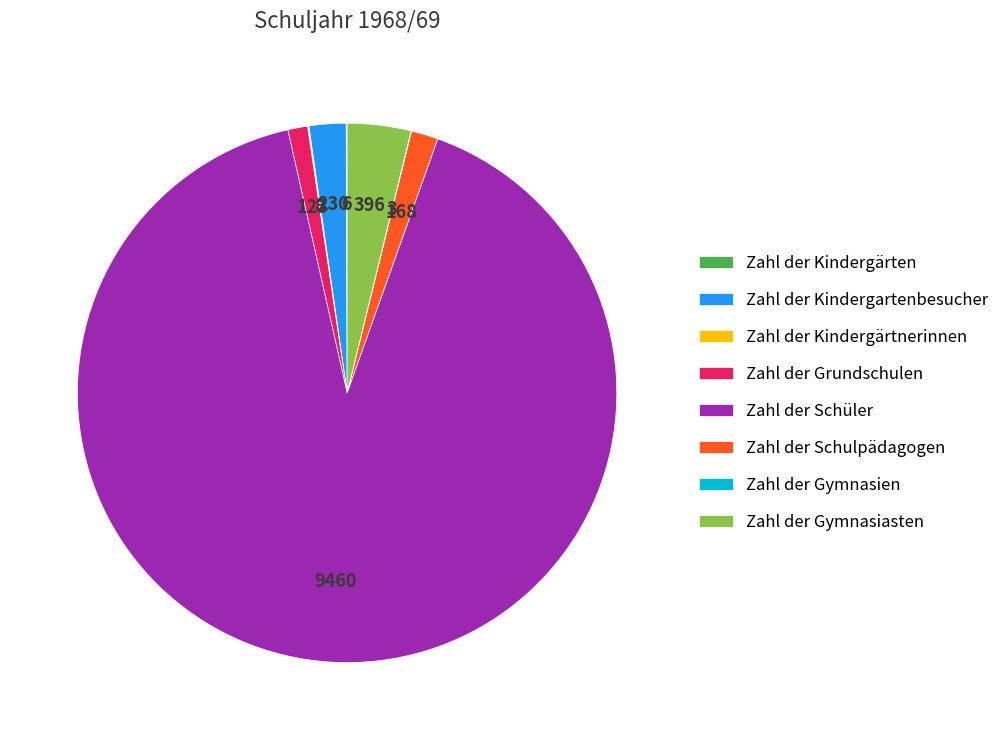

What is the largest slice in the pie chart?

Zahl der Schüler